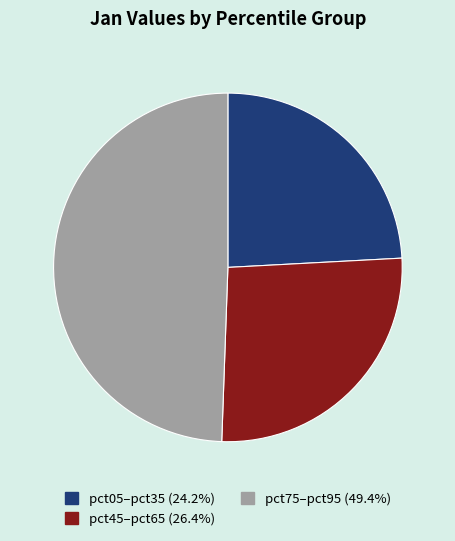

Is there any slice that represents more than half of the pie?

No